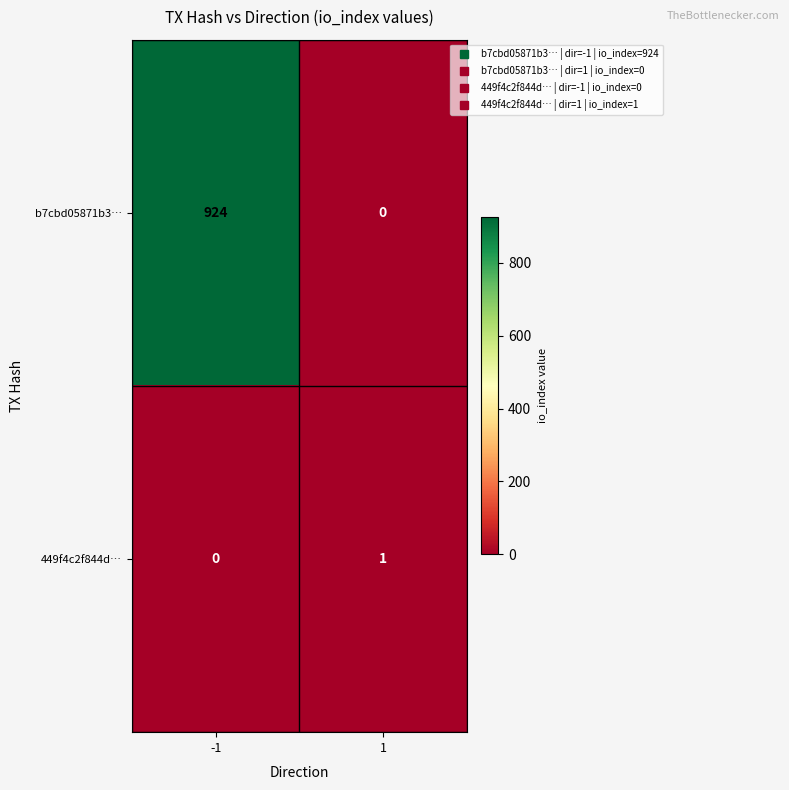

True or false: 449f4c2f844d… has a value of 0 at -1.

True